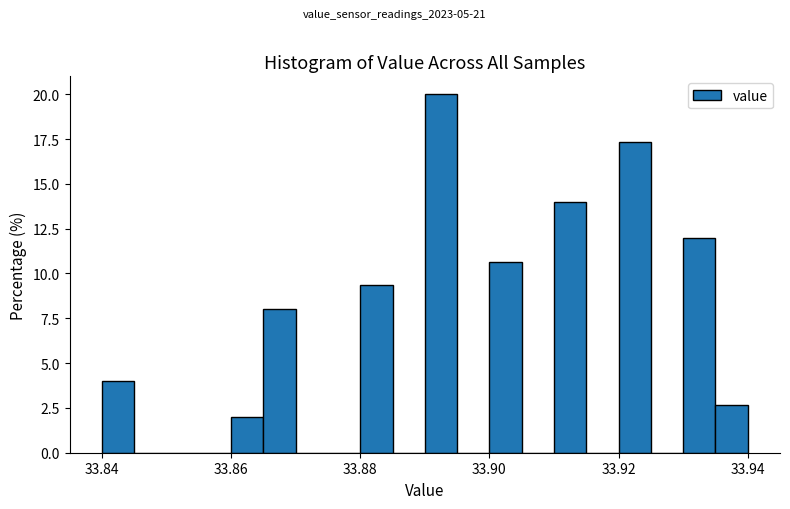

Read against the x-axis, roughly where is the centre of the tallest bar?

33.892